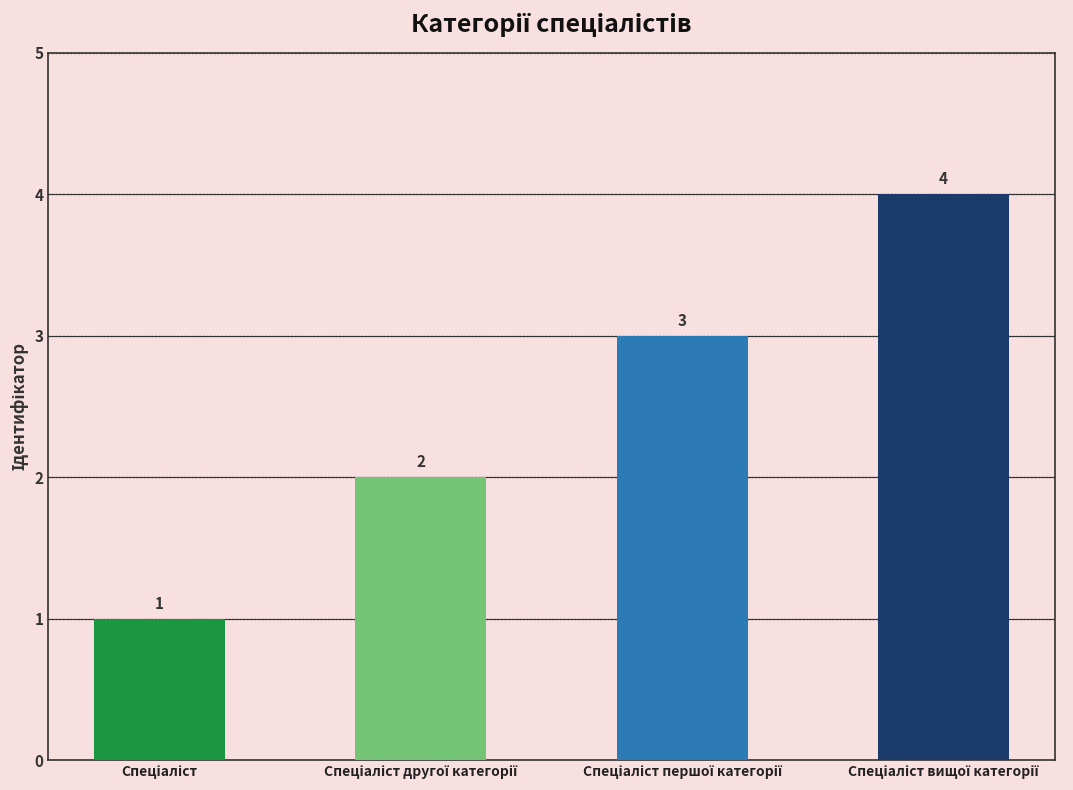

What is the sum of all values?

10